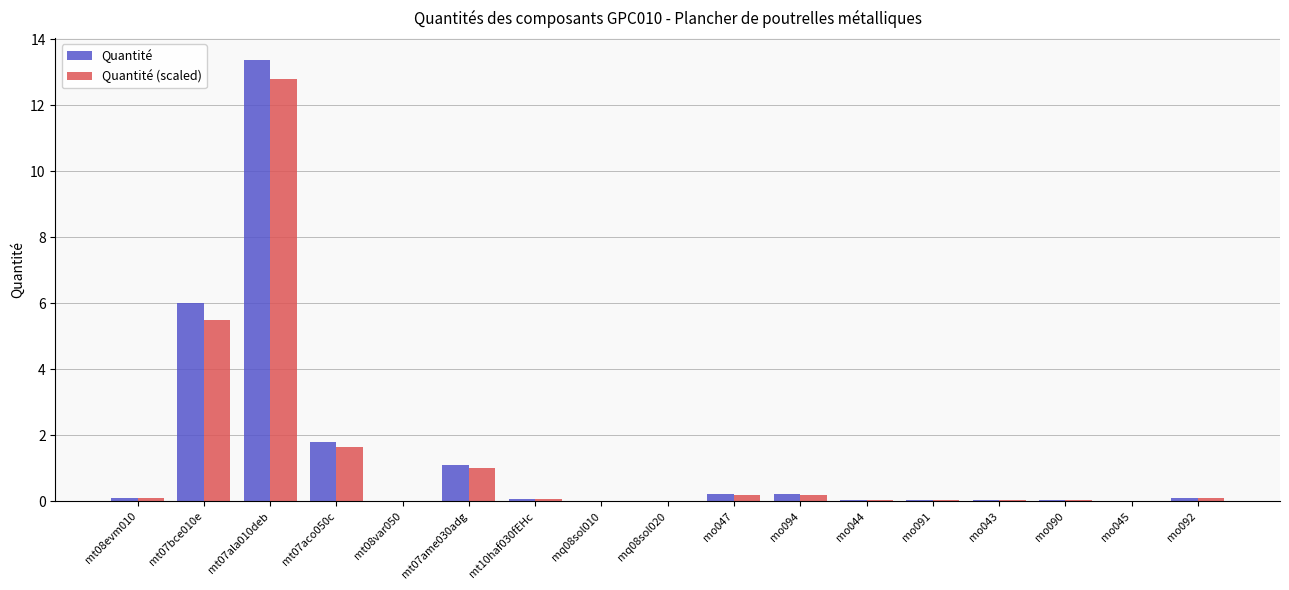

Is it true that Quantité (scaled) equals 0.0 at mq08sol010?

True